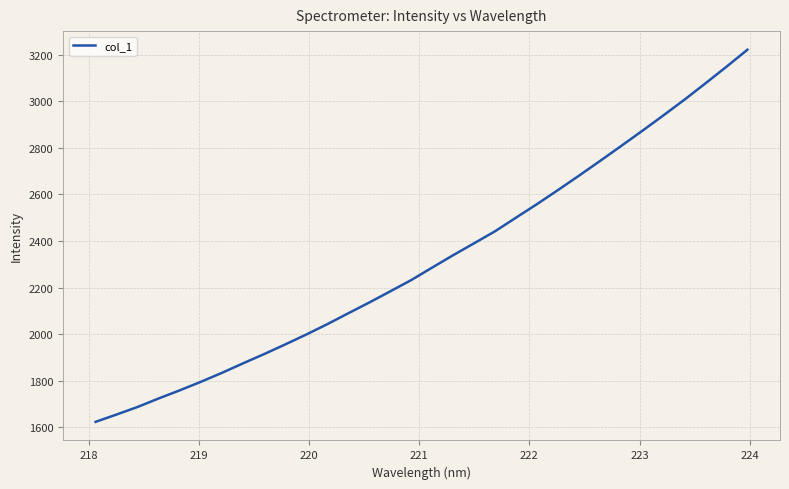

What is the maximum value shown in the chart?

3221.3